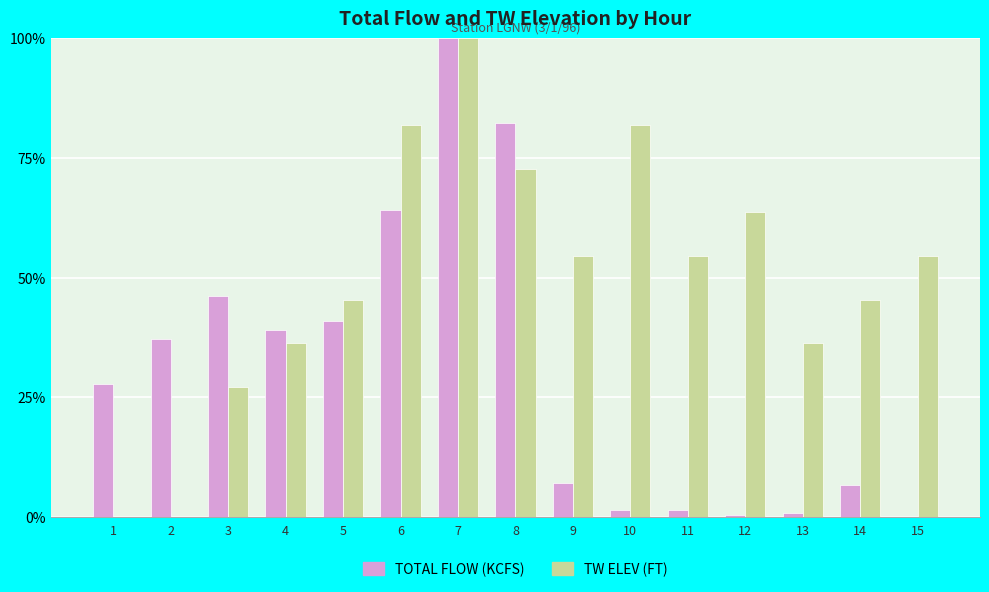

At which label is TOTAL FLOW (KCFS) closest to 50?

3